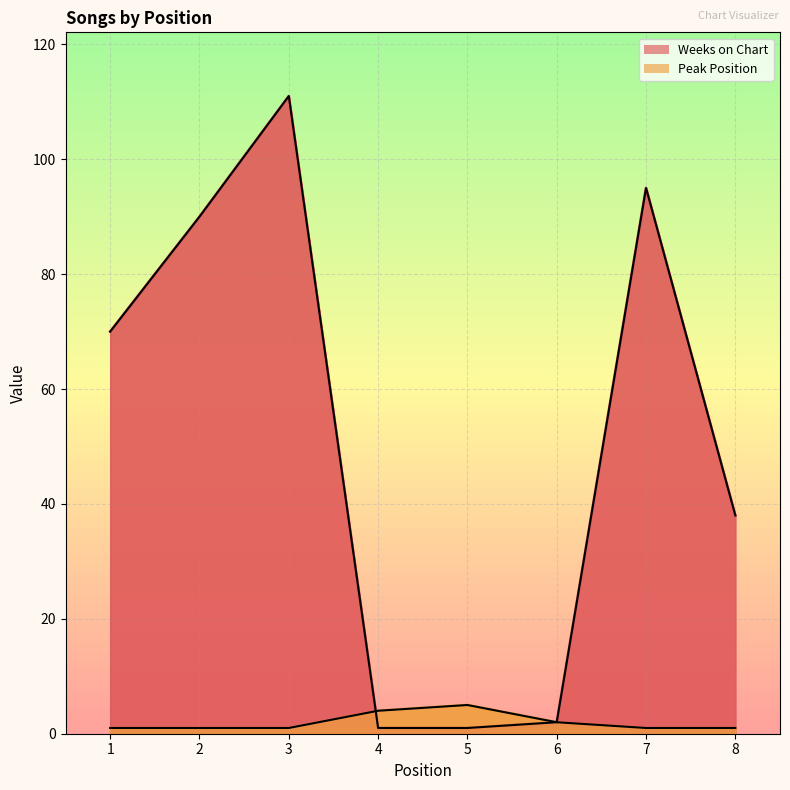

How many lines are shown in the chart?

2